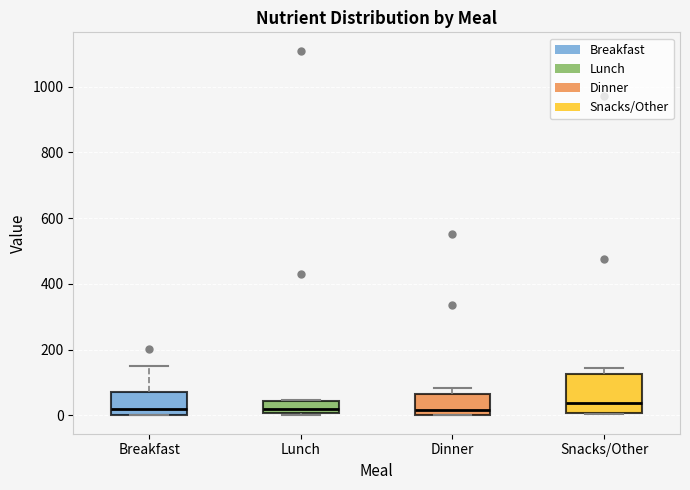

Where does the upper whisker of the box for Breakfast end on the y-axis? The values are not printed on the chart, so give them approximately, as read against the axis.

160